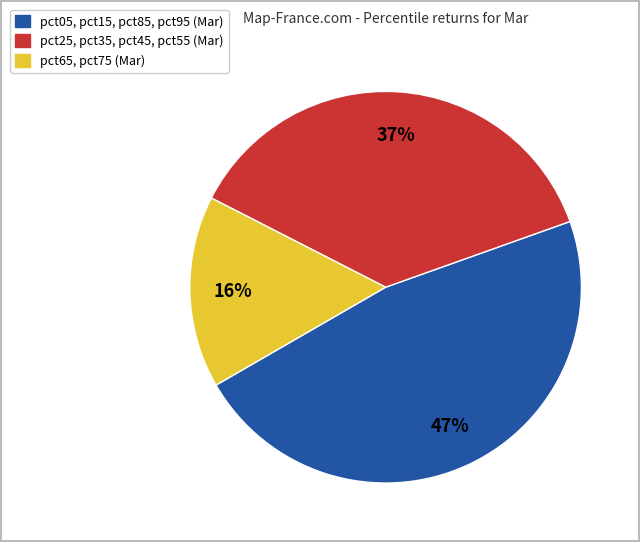

Count the number of slices in the pie.

3